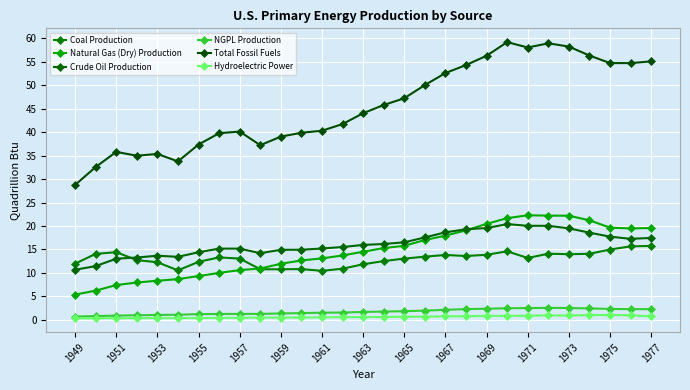

In Natural Gas (Dry) Production, how many points are lower than both neighbors (excluding endpoints)?

1